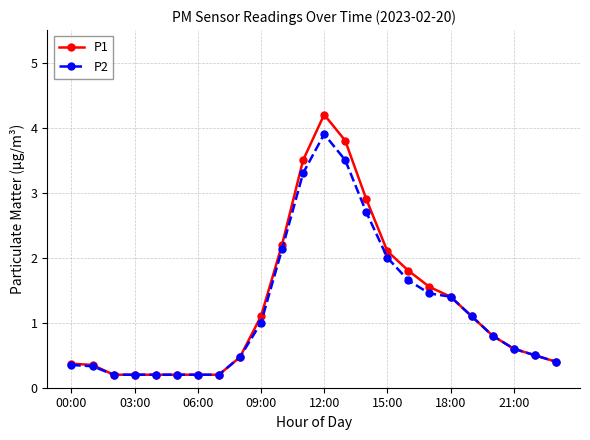

What is the highest value of the P2 series?

3.9